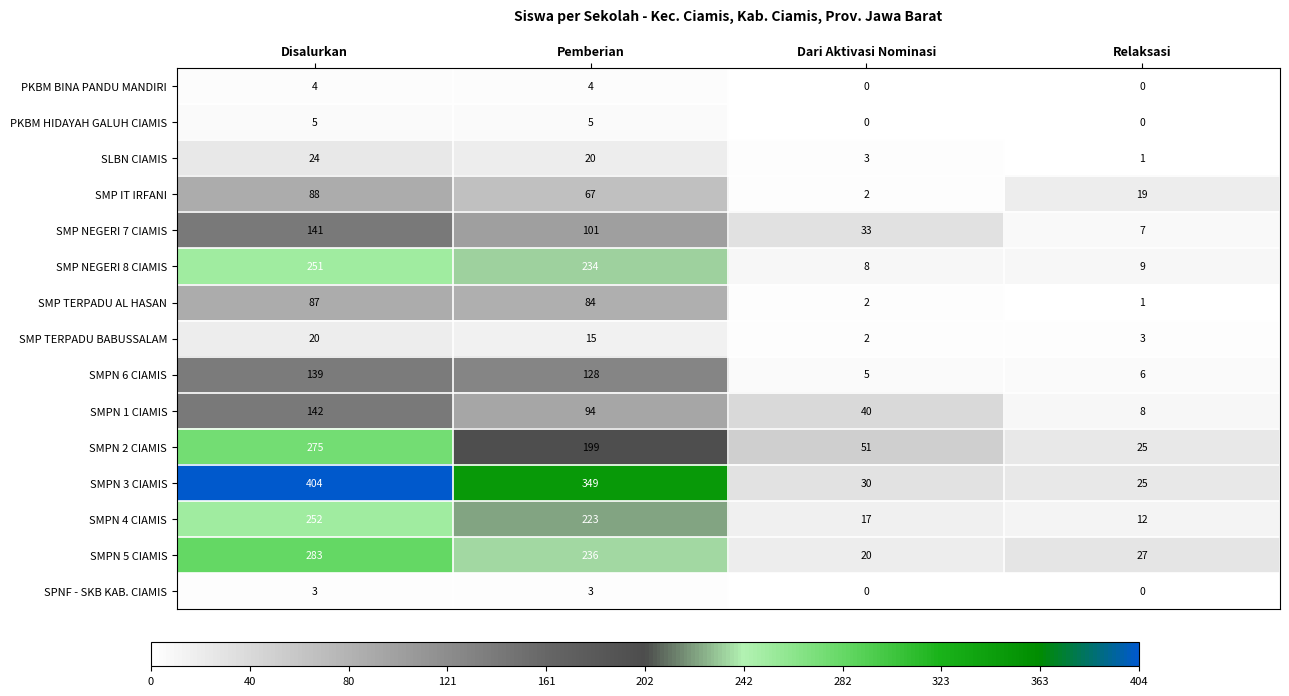

Between Disalurkan and Relaksasi, which series saw the biggest shift?

SMPN 3 CIAMIS